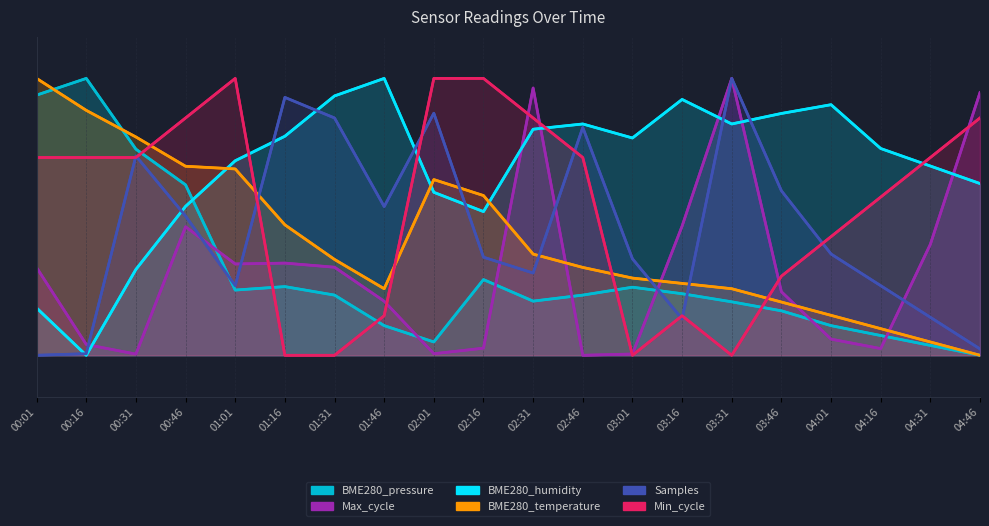

Is it true that BME280_temperature equals 0.6 at 02:01?

True